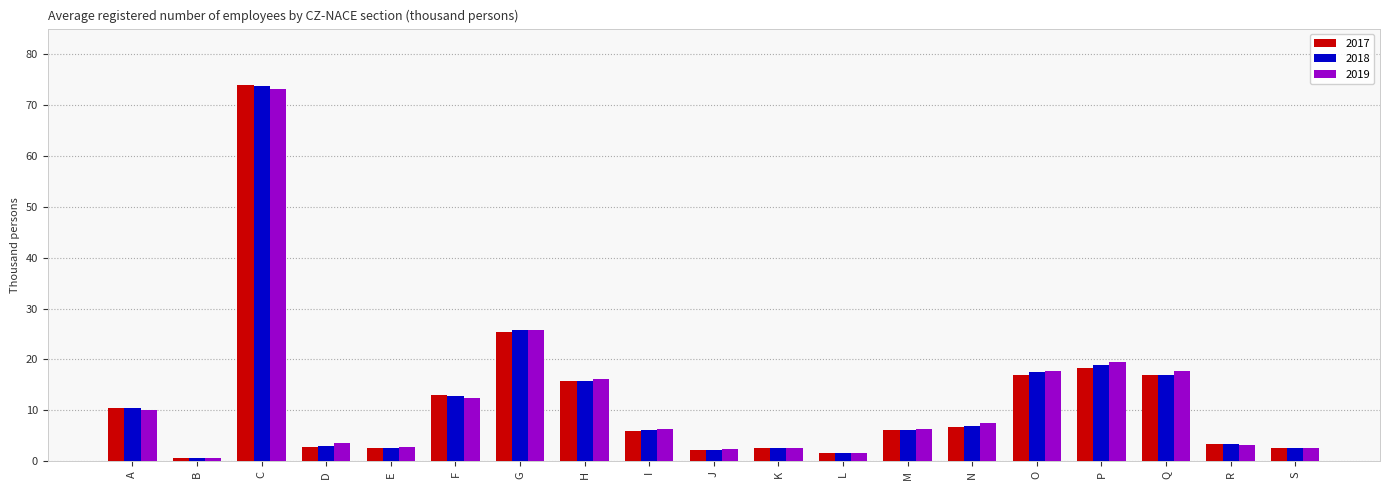

At which category is the sum across all series the highest?

C